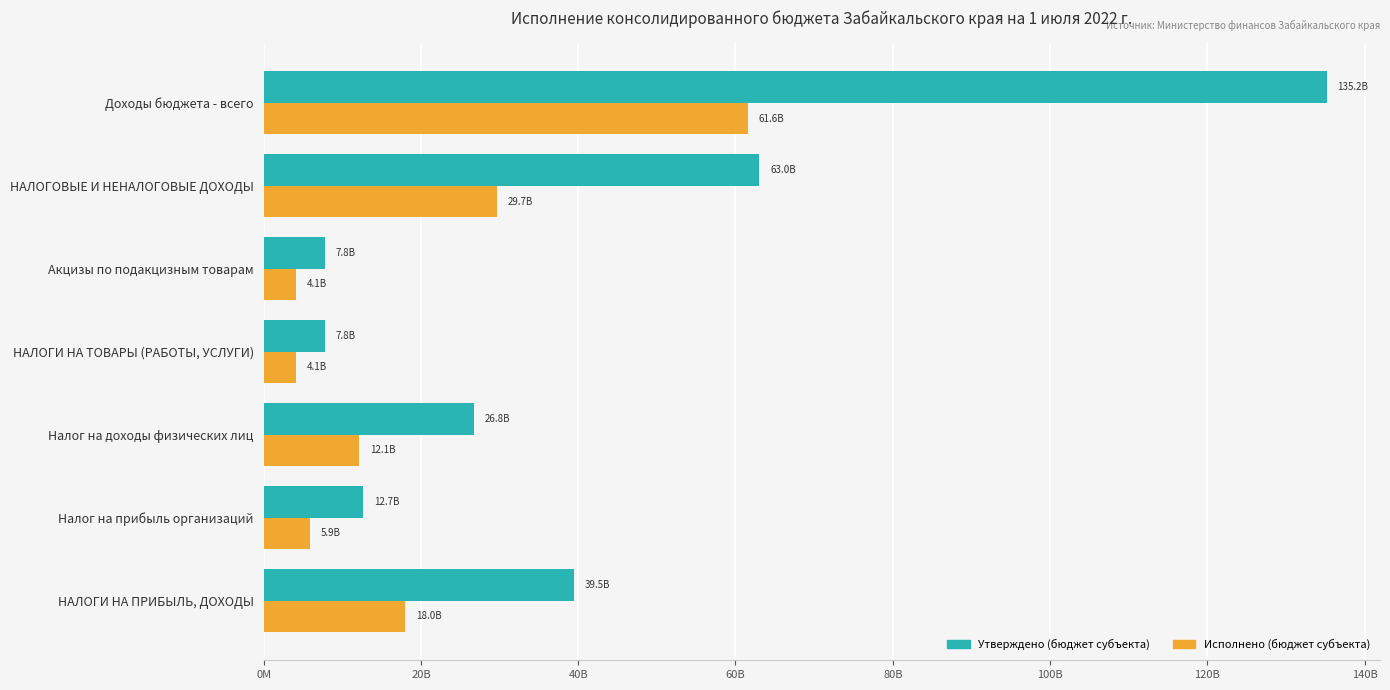

What are all the series names shown in the legend?

Утверждено (бюджет субъекта), Исполнено (бюджет субъекта)